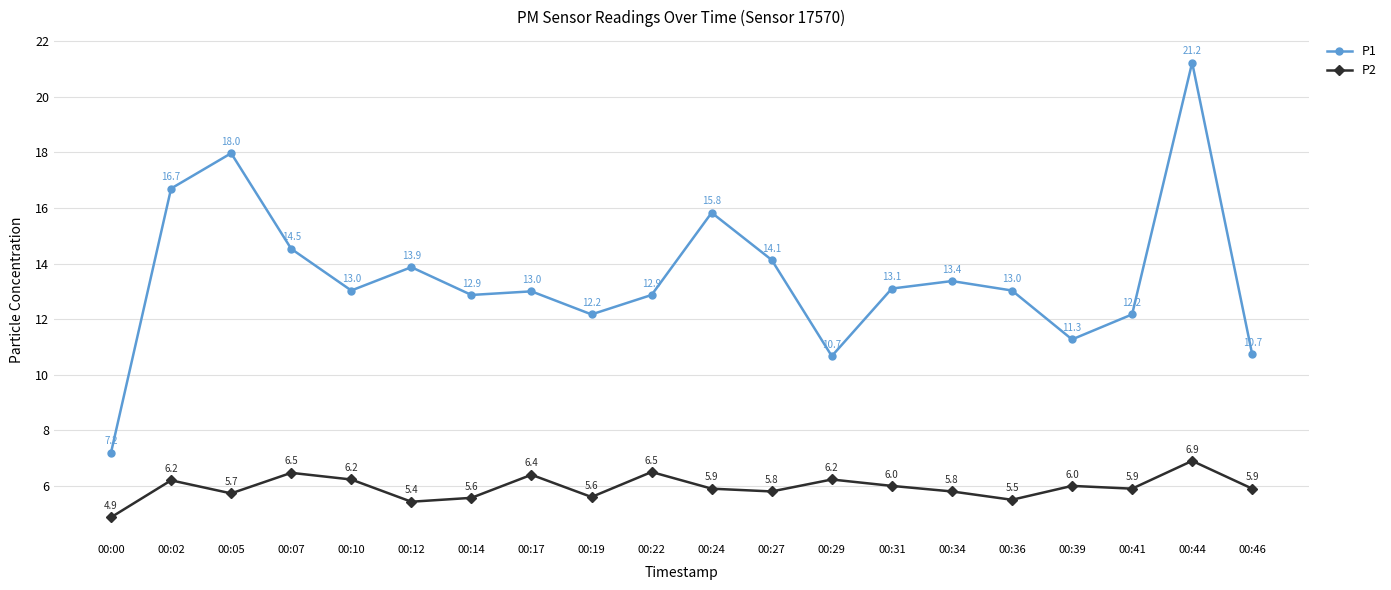

At 00:46, list the series in order from smallest to largest.

P2, P1